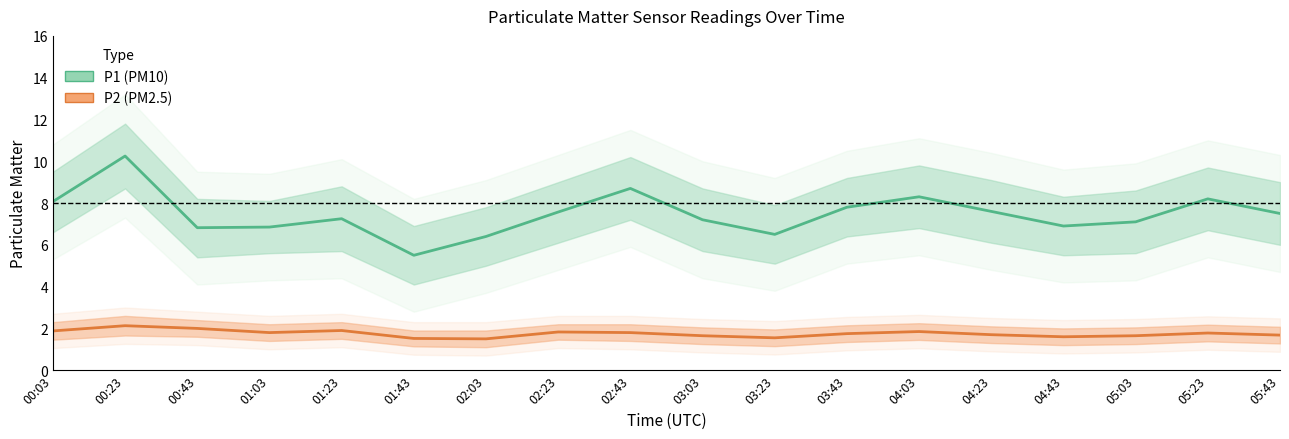

What are all the series names shown in the legend?

P1 (PM10), P2 (PM2.5)